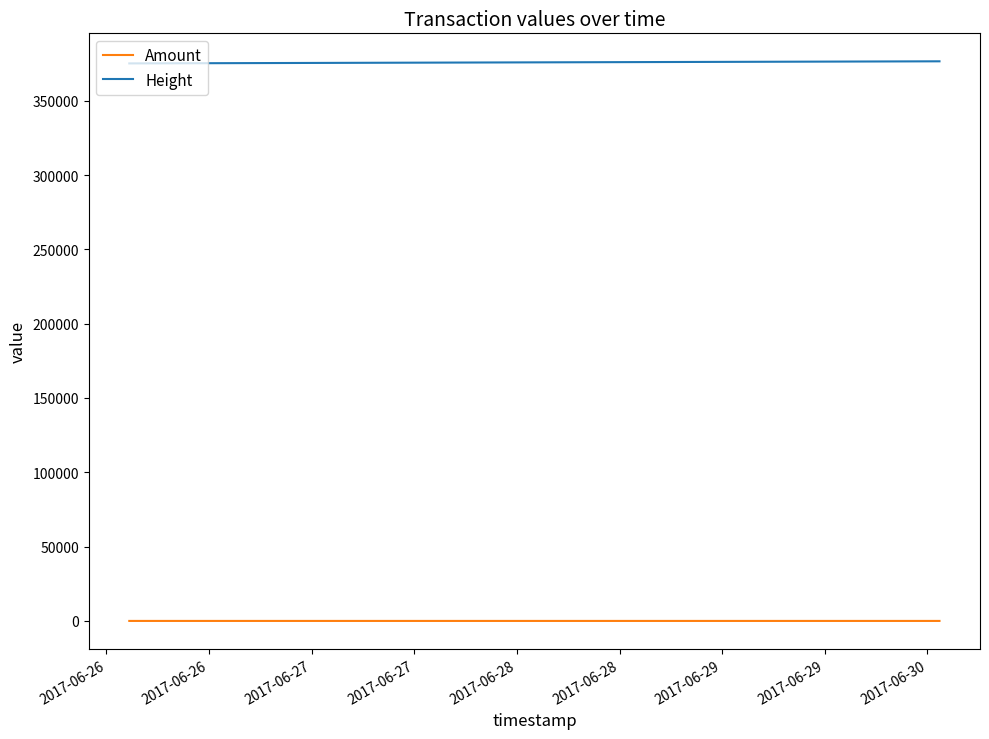

Rank the series by their maximum value, from highest to lowest.

Height, Amount